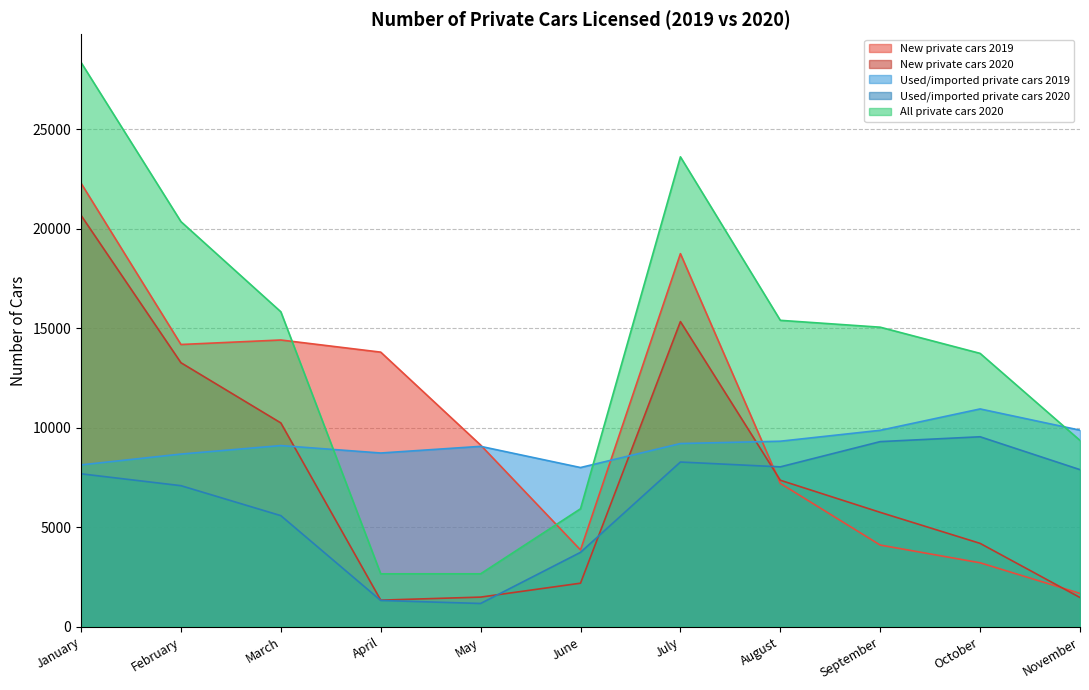

What are all the series names shown in the legend?

New private cars 2019, New private cars 2020, Used/imported private cars 2019, Used/imported private cars 2020, All private cars 2020